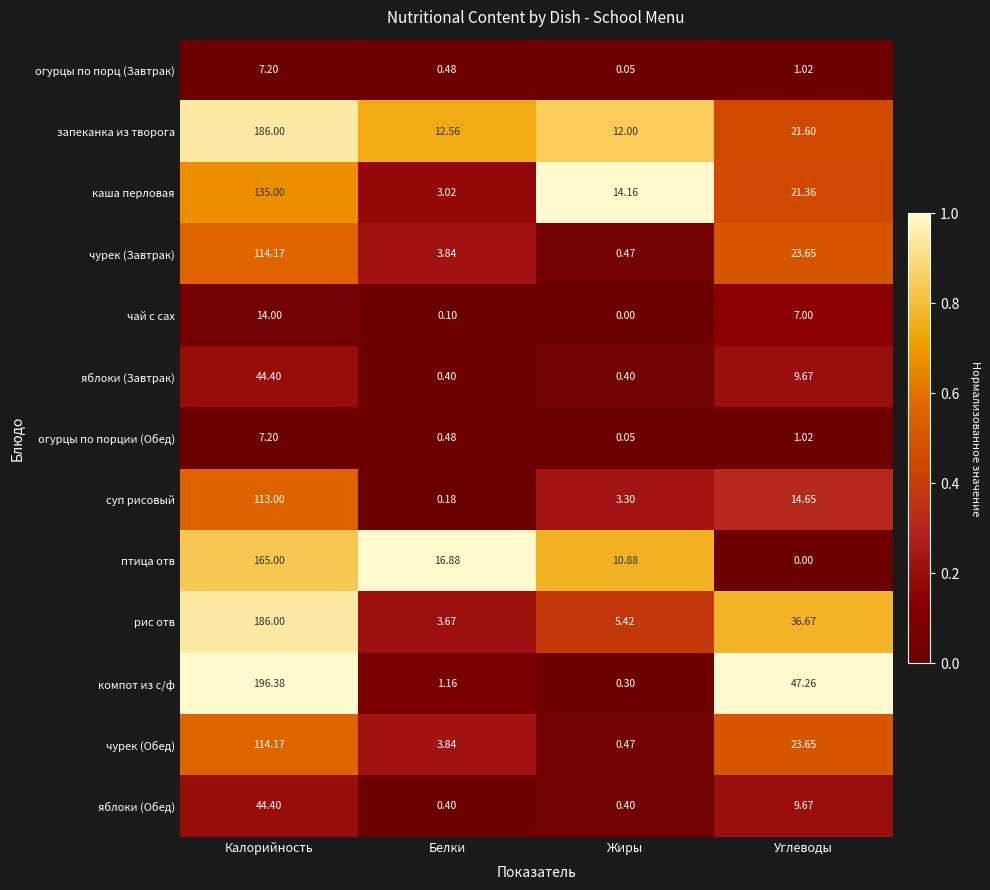

At which category is the sum across all series the highest?

Калорийность